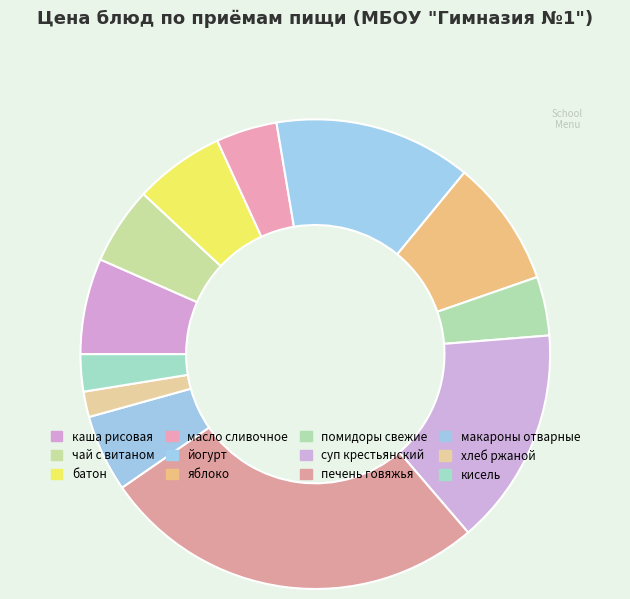

How many segments does this pie chart have?

12